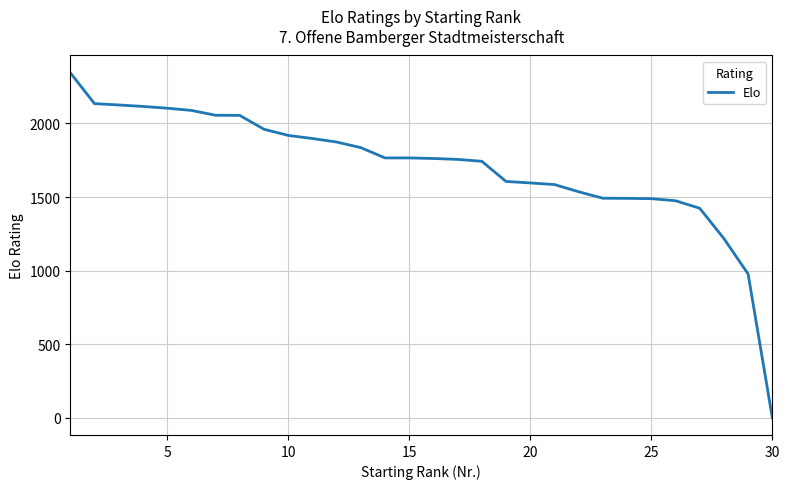

What is the maximum value shown in the chart?

2345